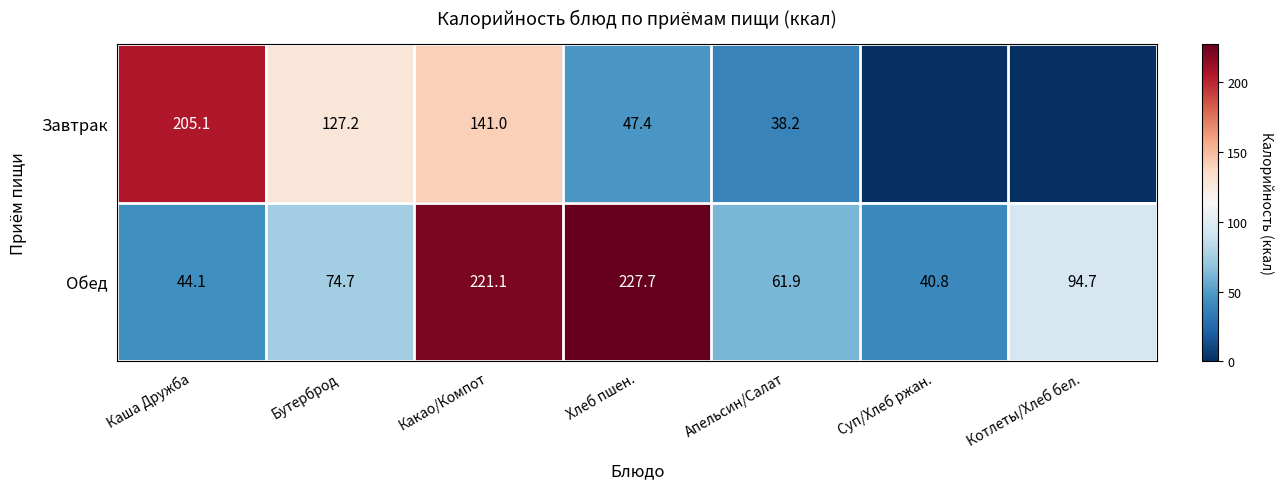

What is the maximum value shown in the chart?

227.7